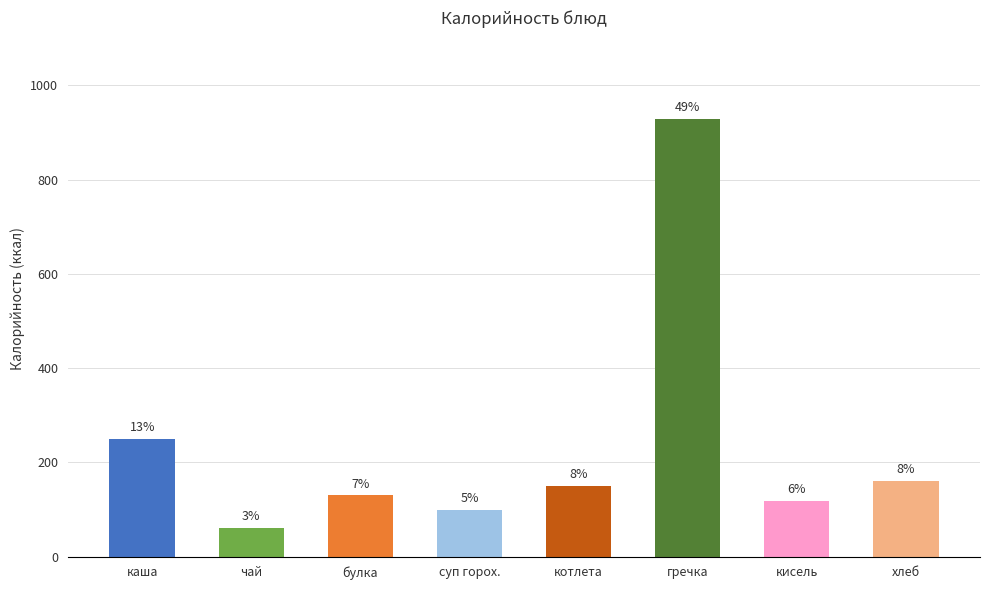

Are the bars grouped side by side (vs. stacked)?

No